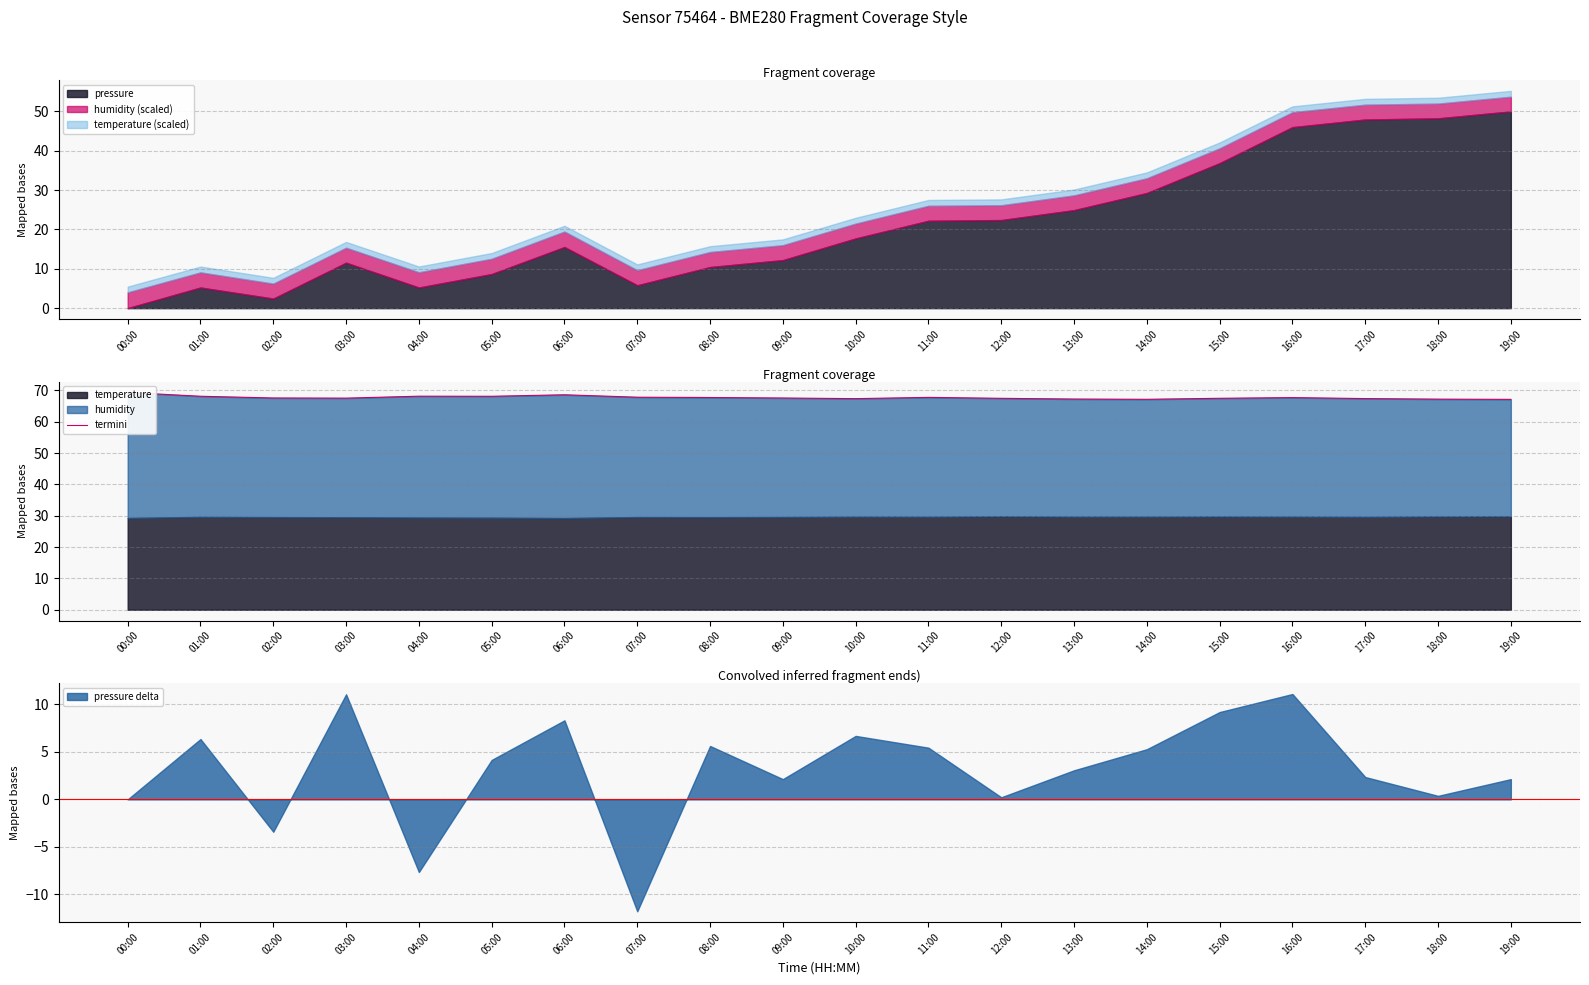

Which category has the lowest value in the pressure series?

00:00